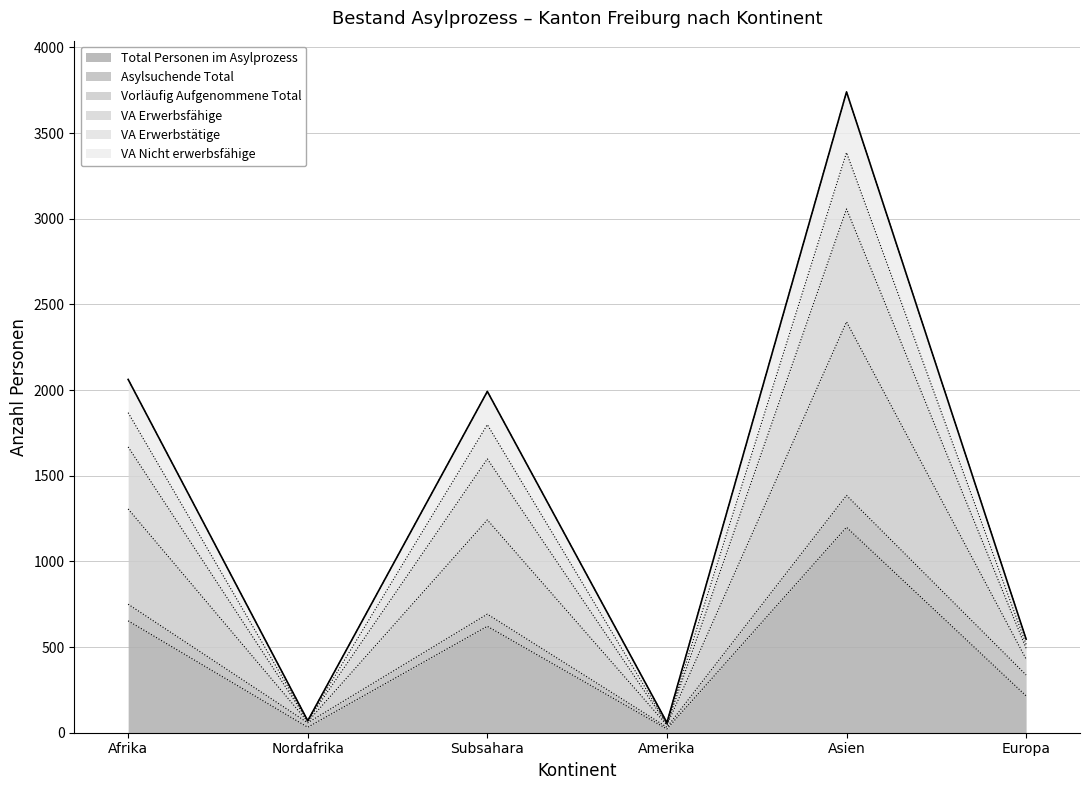

True or false: Total Personen im Asylprozess has more than 0 interior local peaks.

True